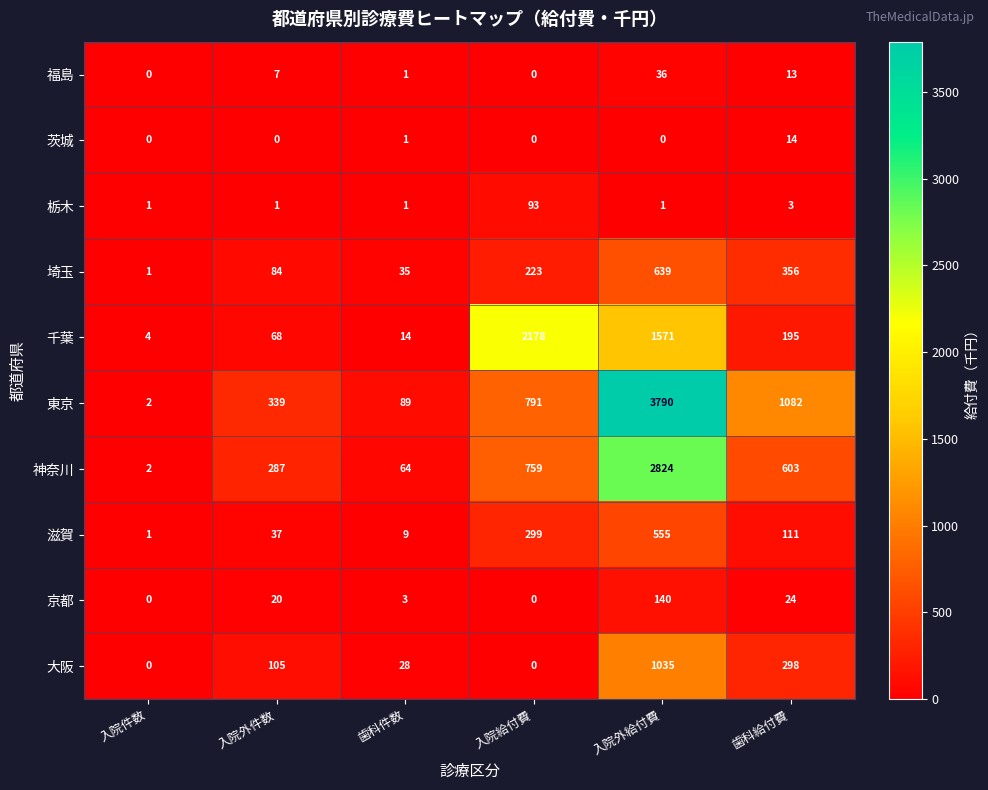

Which series has the largest range (max minus min)?

東京